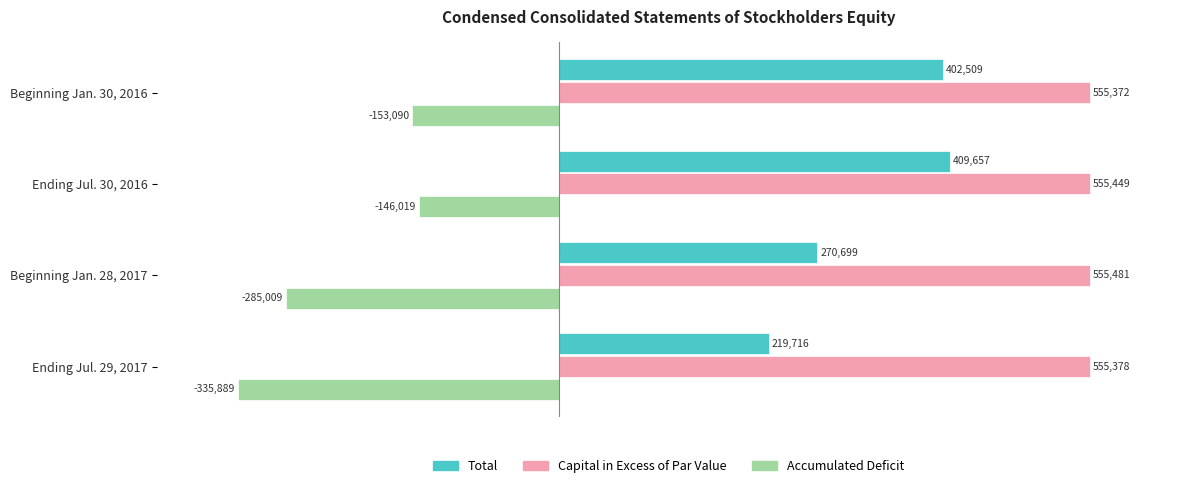

True or false: Total has a value of 270699 at Beginning Jan. 28, 2017.

True